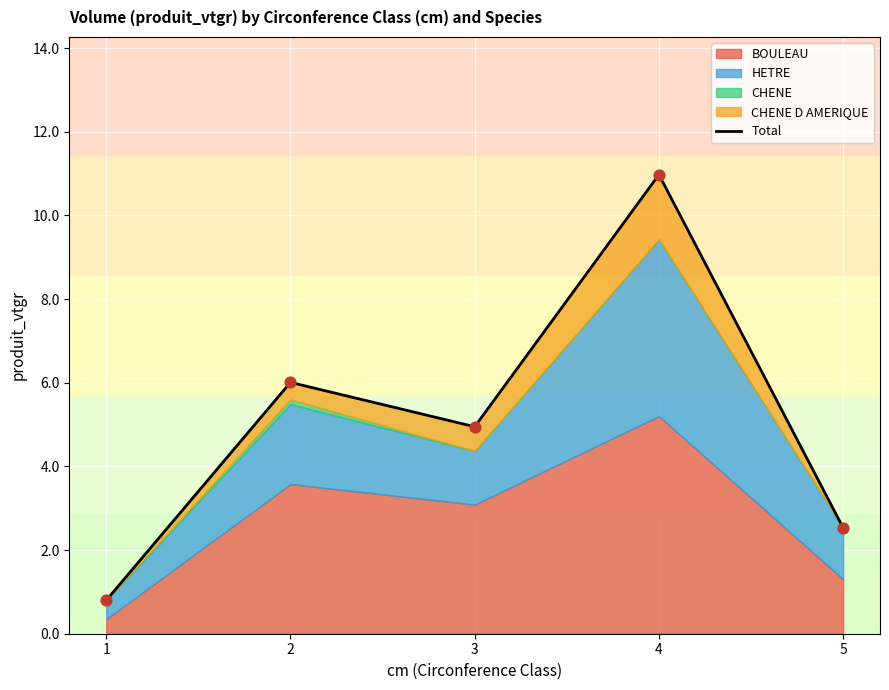

What is the change in value from 2 to 5?

-3.5